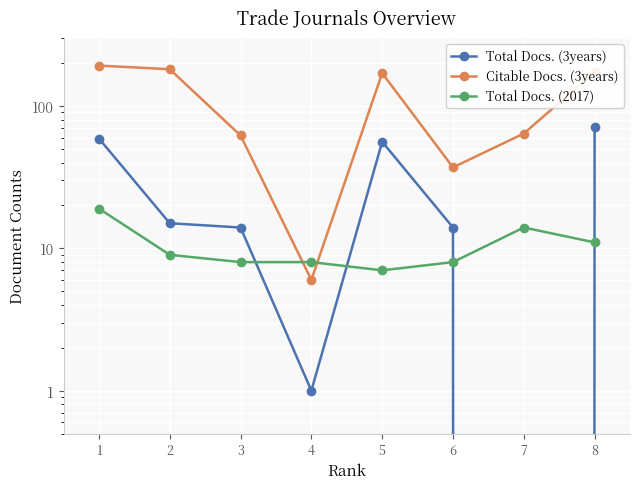

At how many categories does at least one series exceed 46?

6